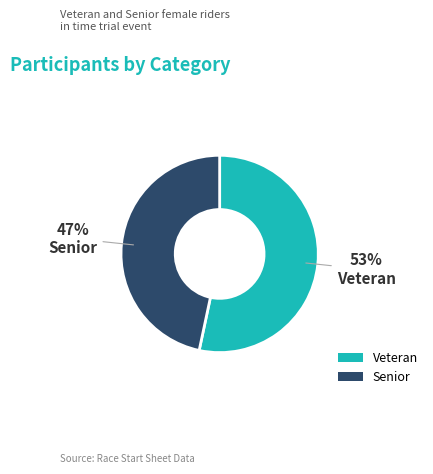

Which slice represents more than half of the pie?

Veteran